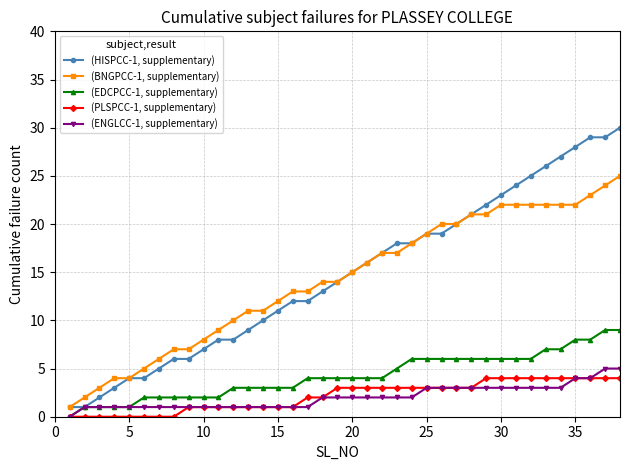

What are all the series names shown in the legend?

(HISPCC-1, supplementary), (BNGPCC-1, supplementary), (EDCPCC-1, supplementary), (PLSPCC-1, supplementary), (ENGLCC-1, supplementary)